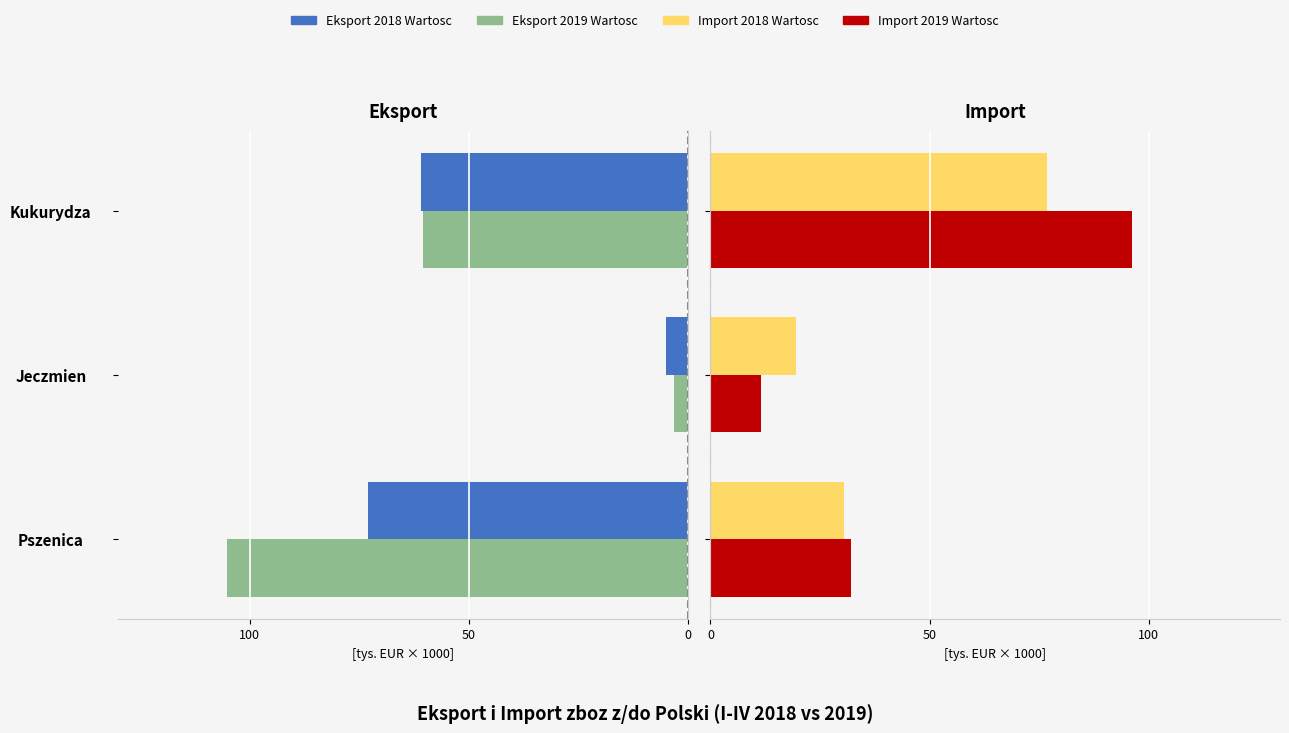

How many bars are there in each group?

4